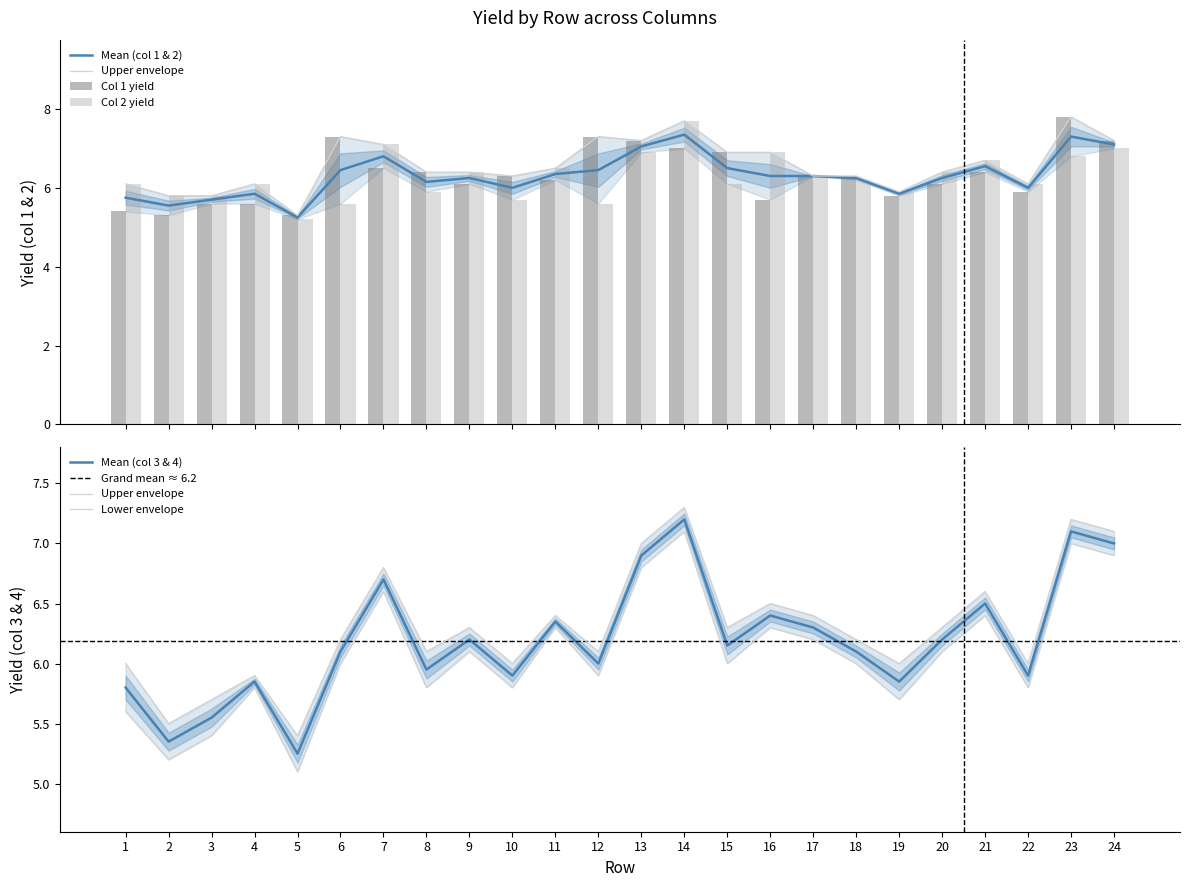

The col3_yield series shows 8.7 at 18. True or false?

False